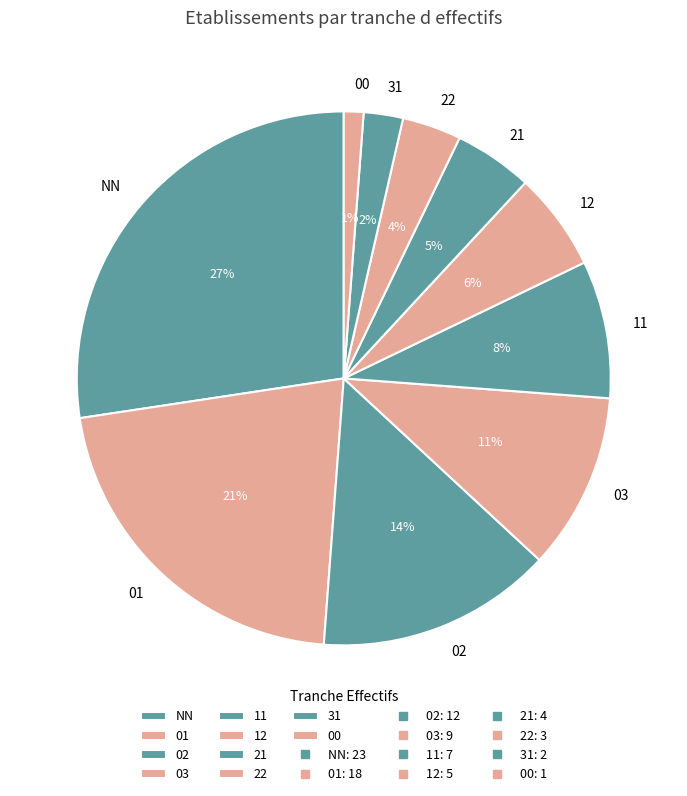

Which slice is the largest?

NN